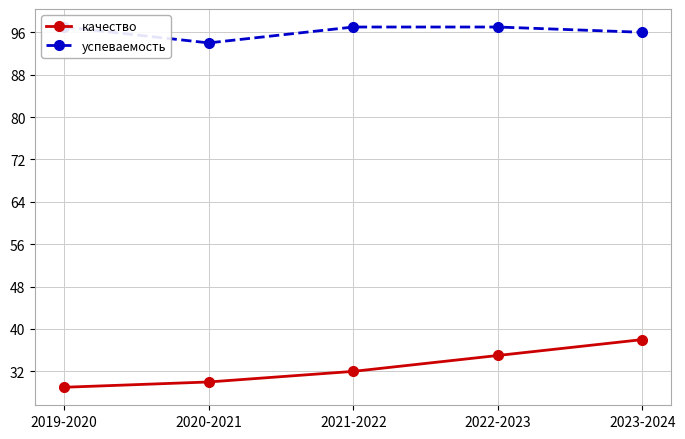

At which category is the sum across all series the highest?

2023-2024